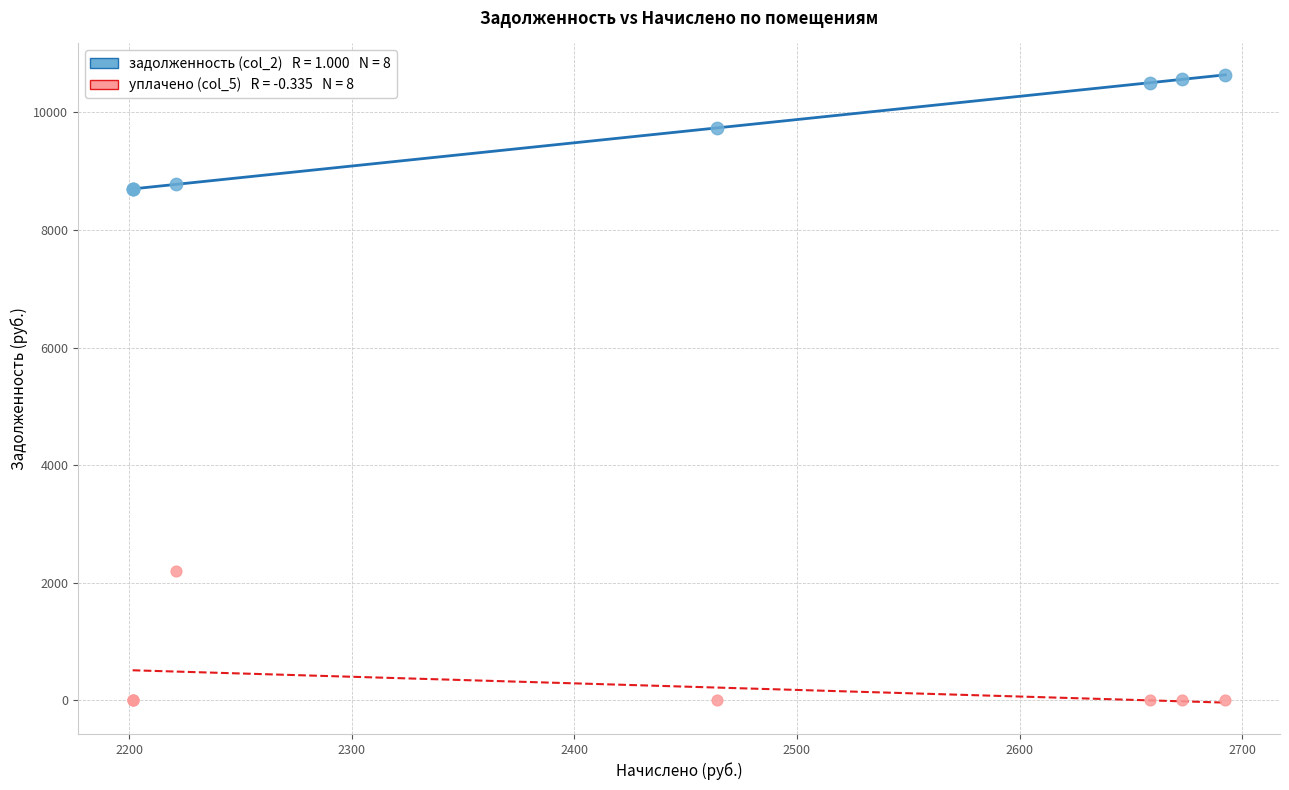

Across all series, what Y value is closest to 5318?

2200.0